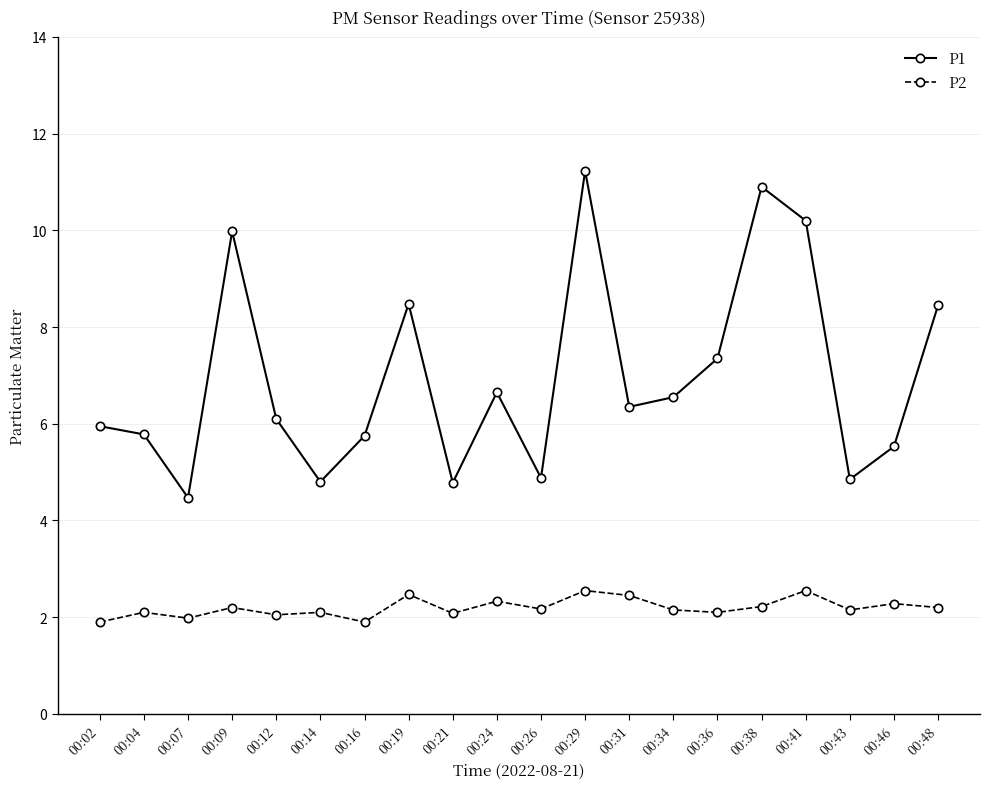

What is the difference between the P1 values at 00:04 and 00:48?

2.7